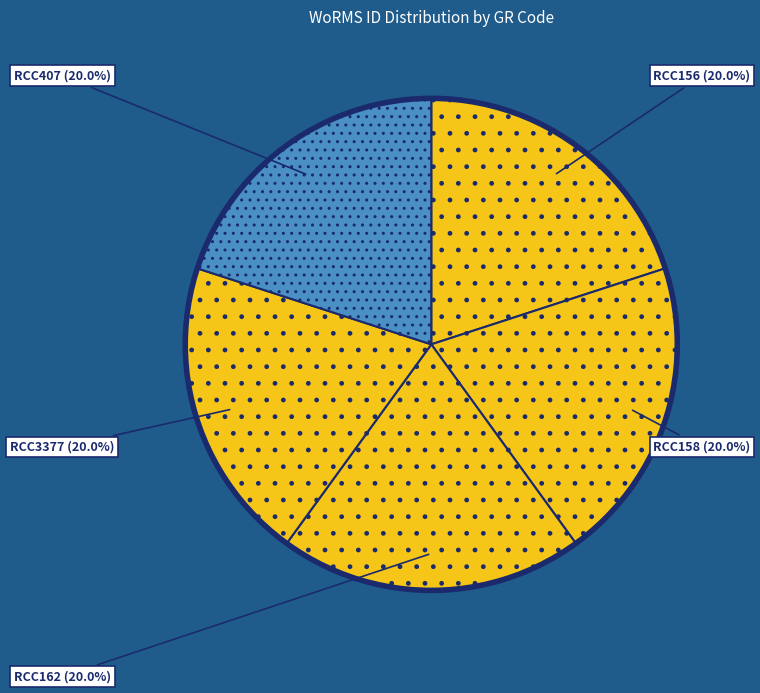

Is it true that RCC156 is 8% of the pie?

False